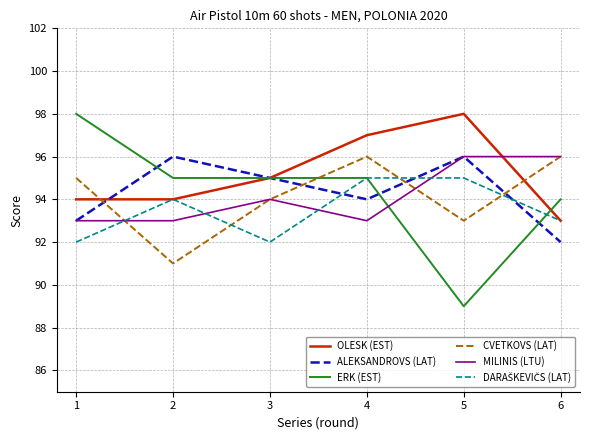

True or false: ERK (EST) has a value of 51 at 1.

False